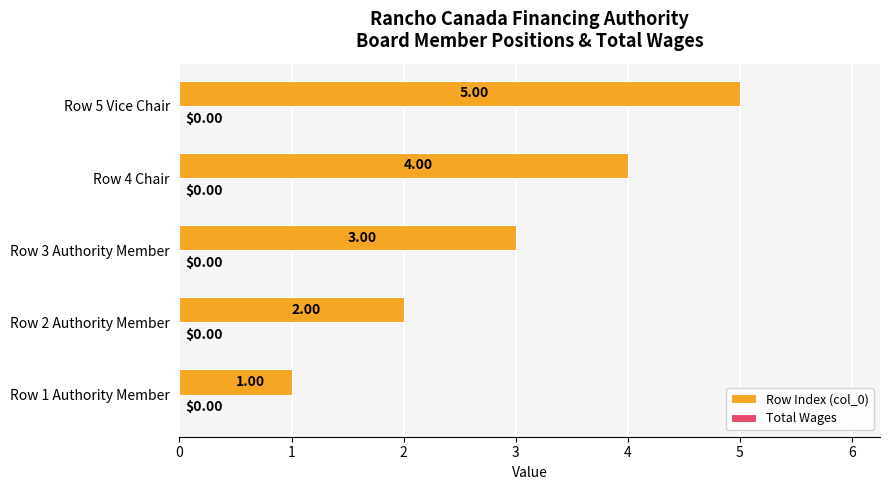

What is the difference between the second highest and minimum values?

3